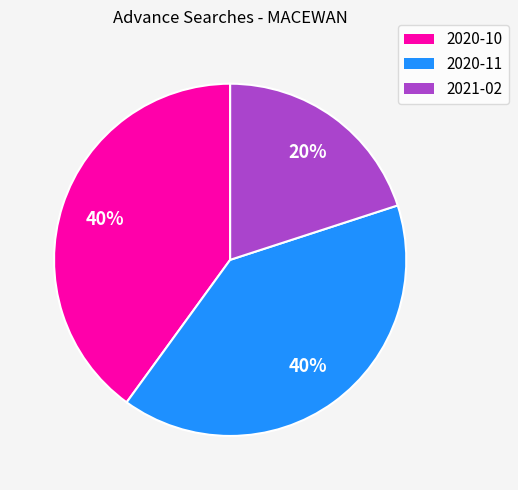

How many segments does this pie chart have?

3